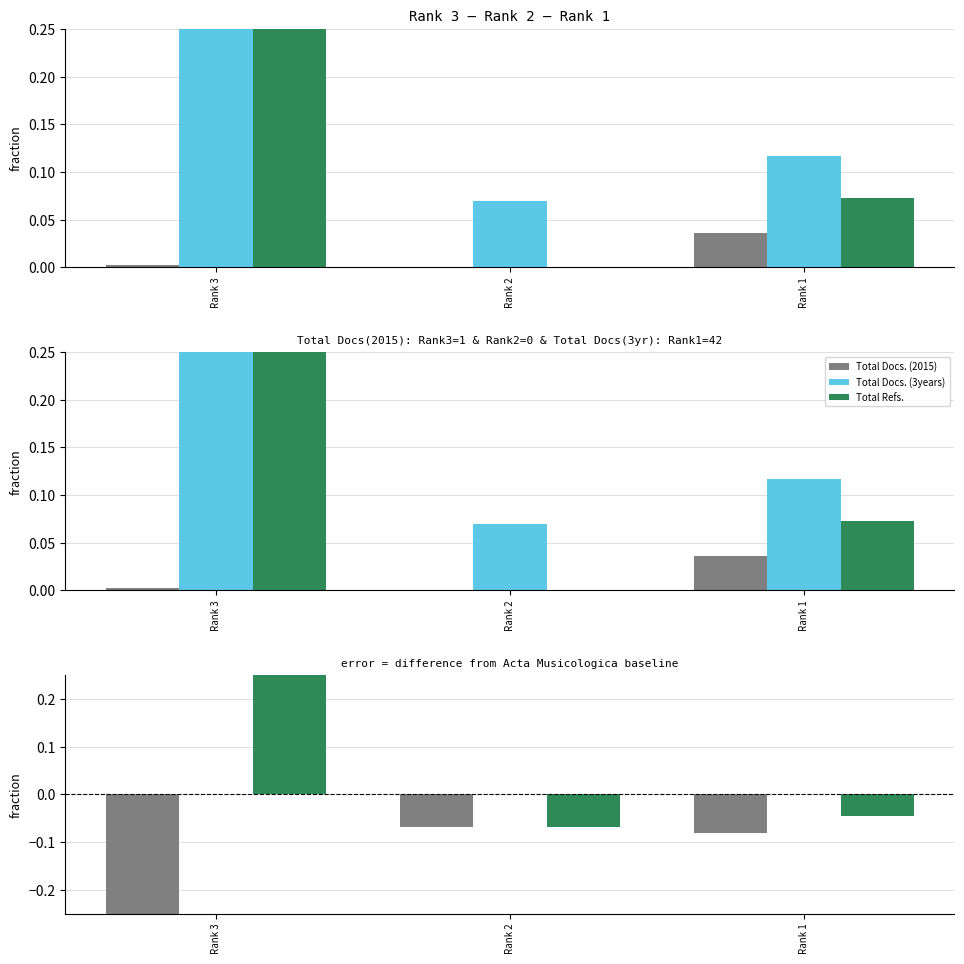

Between Rank 2 and Rank 1, which series saw the biggest shift?

Total Refs.